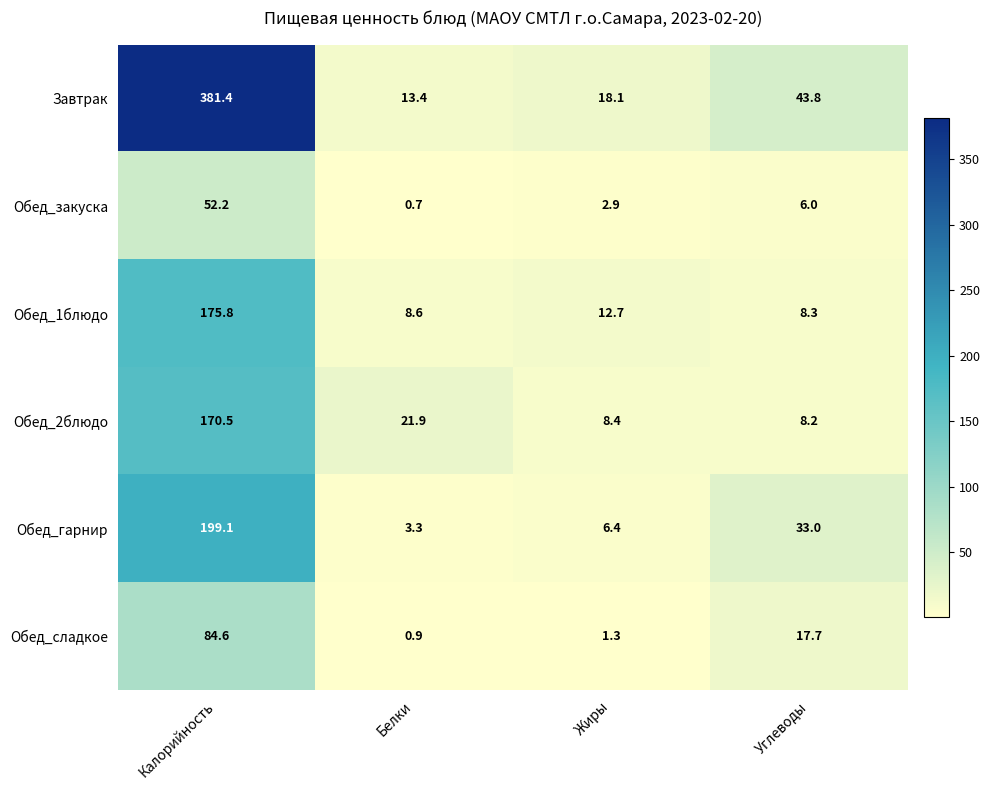

Reading right to left, extract all data points from this chart.

Завтрак: 43.8	18.1	13.4	381.4
Обед_закуска: 6.0	2.9	0.7	52.2
Обед_1блюдо: 8.3	12.7	8.6	175.8
Обед_2блюдо: 8.2	8.4	21.9	170.5
Обед_гарнир: 33.0	6.4	3.3	199.1
Обед_сладкое: 17.7	1.3	0.9	84.6